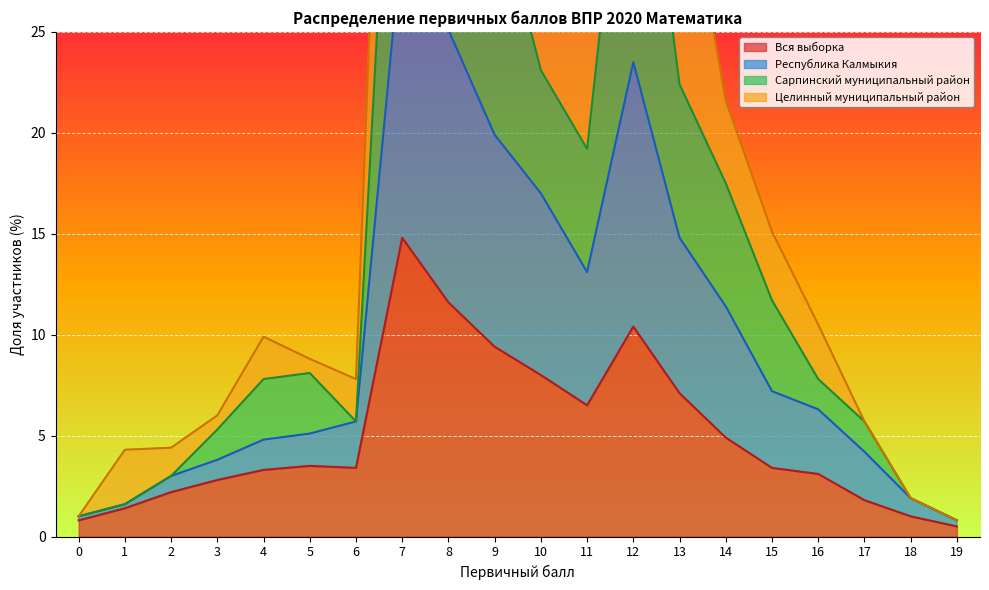

Which category has the highest value in the Вся выборка series?

7